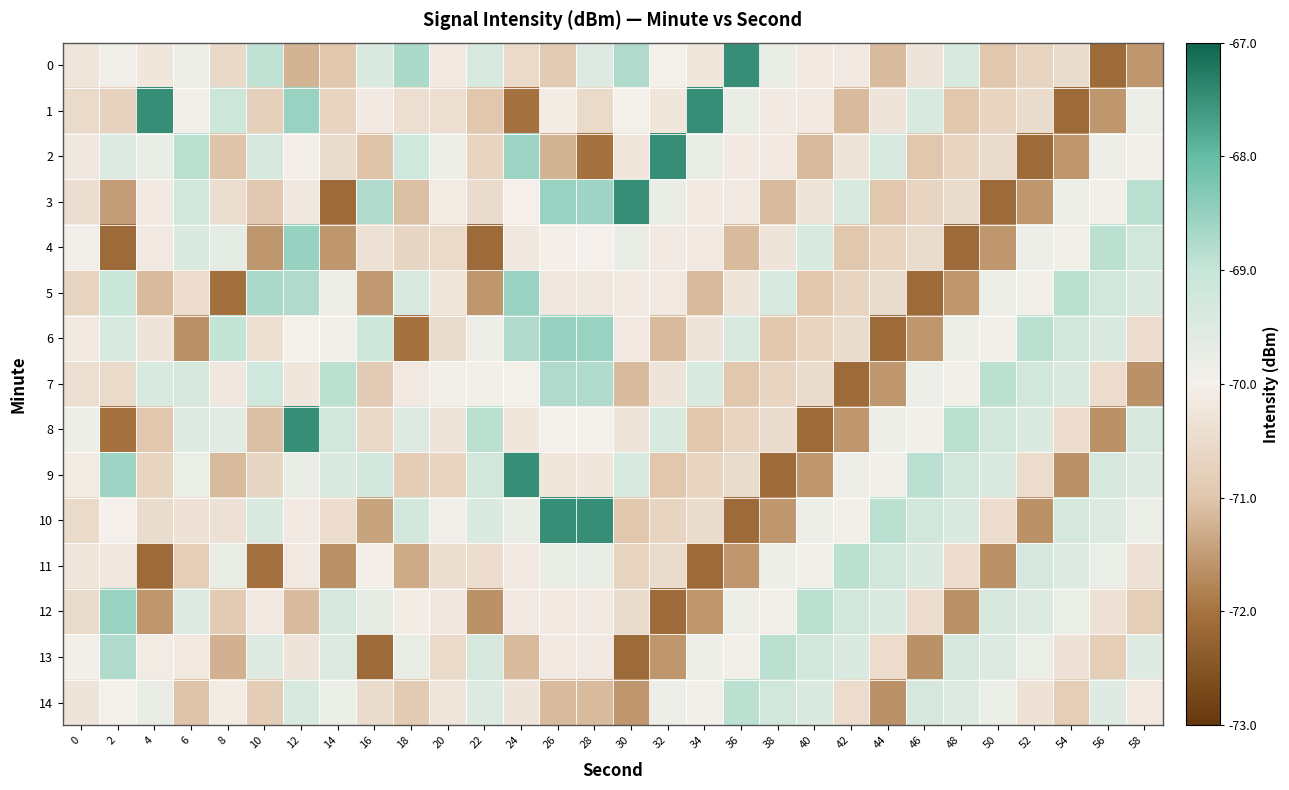

Which series has the largest total across all categories?

10